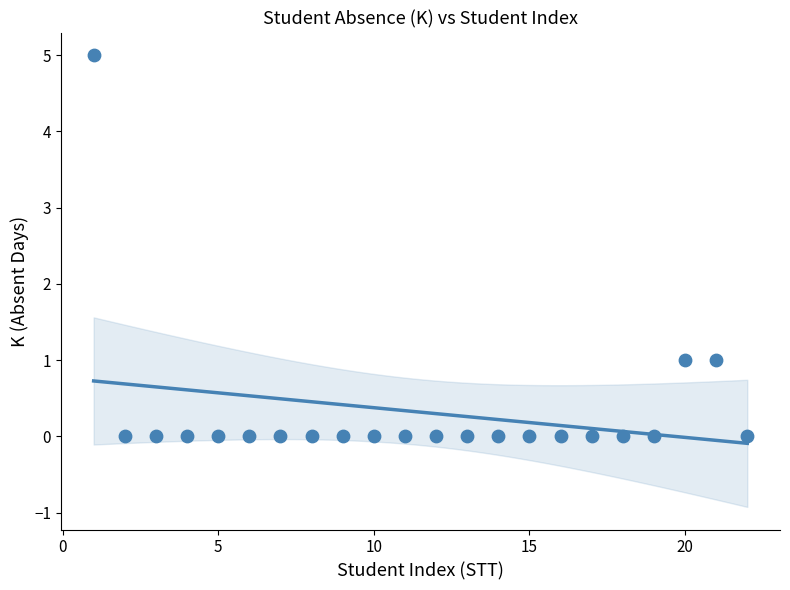

What is the range of Y values (max minus min)?

5